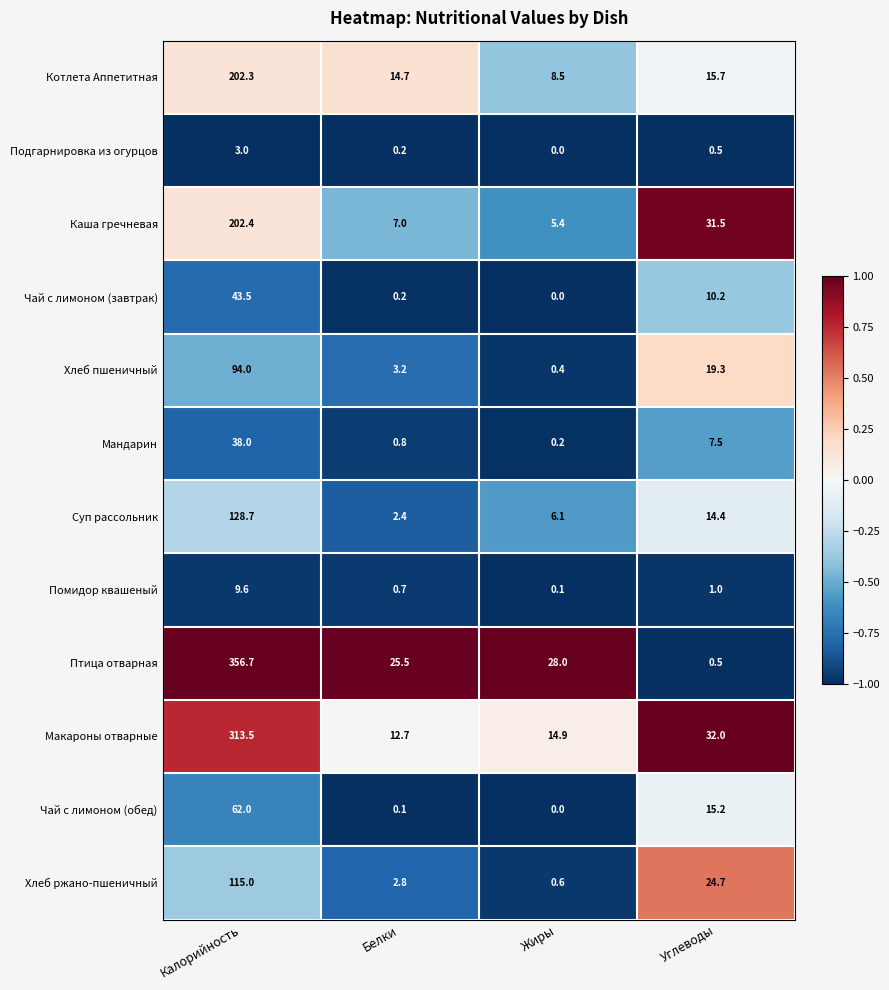

Where does the Котлета Аппетитная series first go above 15?

Калорийность